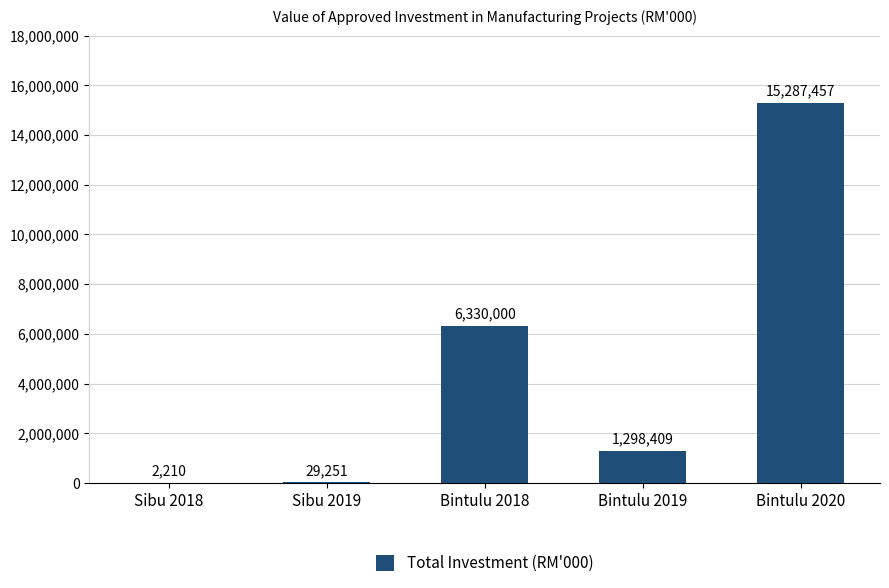

What is the maximum value shown in the chart?

15287457.5